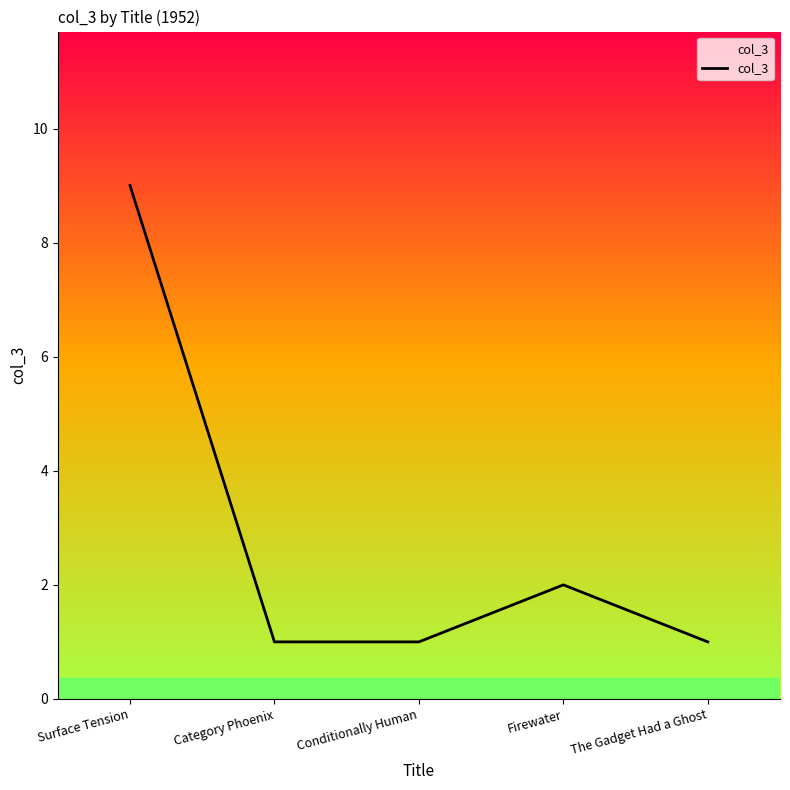

At which category does the chart reach its peak across all series?

Surface Tension